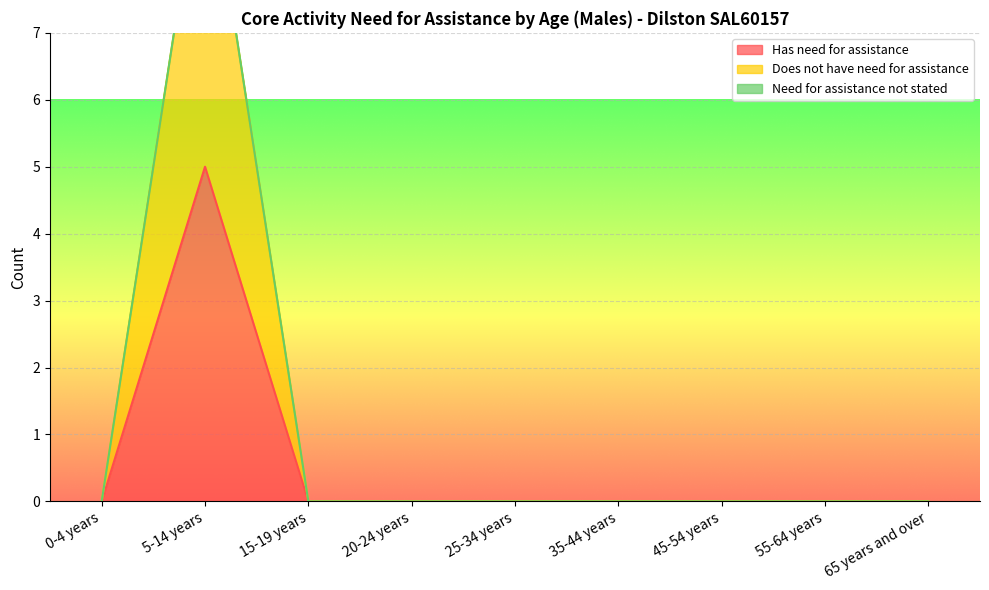

True or false: Does not have need for assistance has a value of 0 at 0-4 years.

True